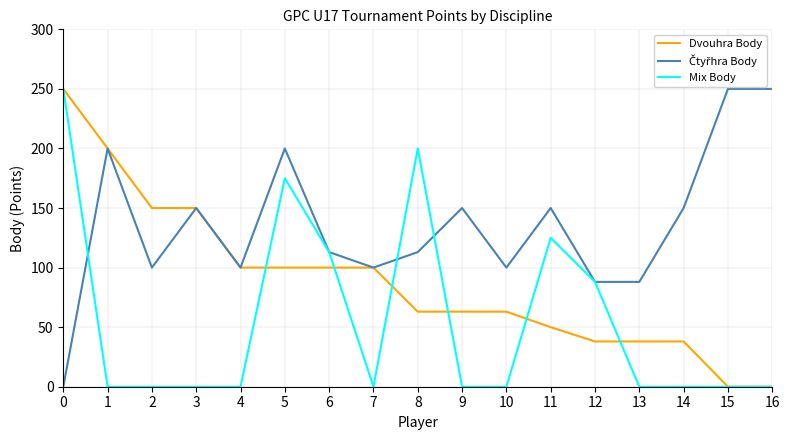

What is the difference between the highest and lowest values at 5?

100